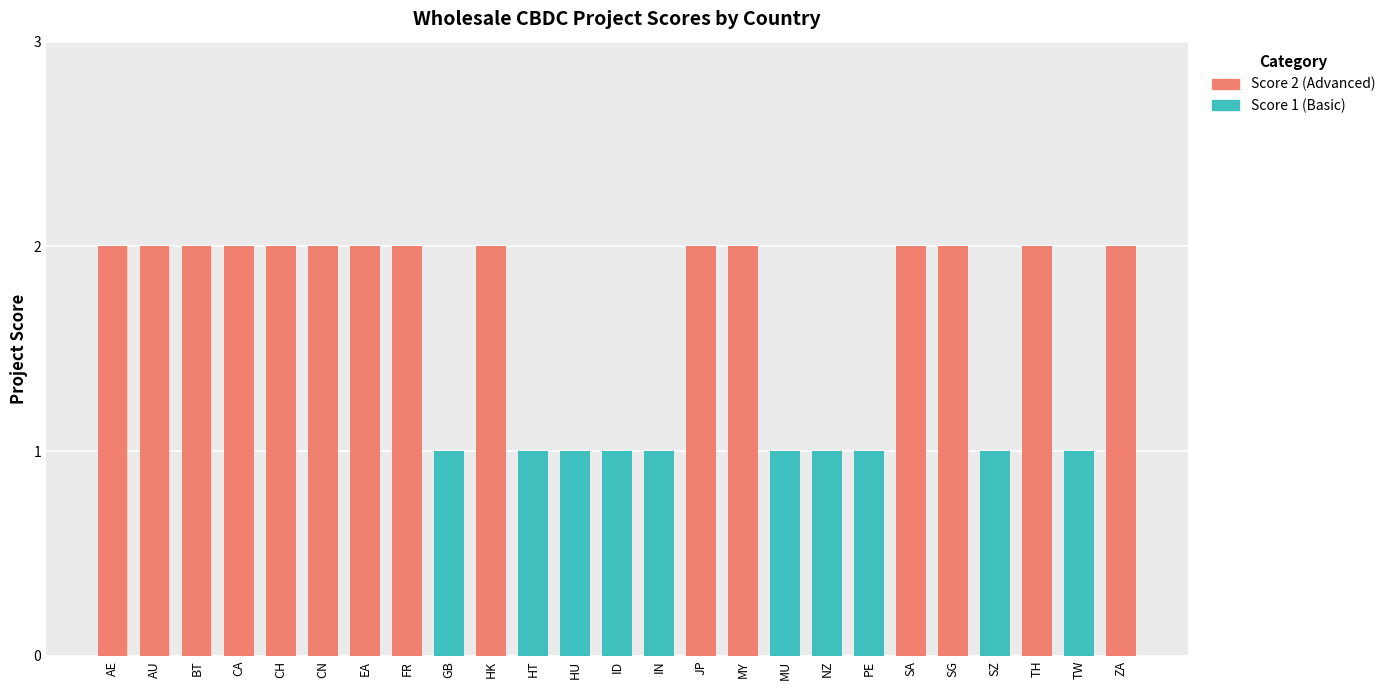

The value of Score 2 (Advanced) at TH is 2. True or false?

True